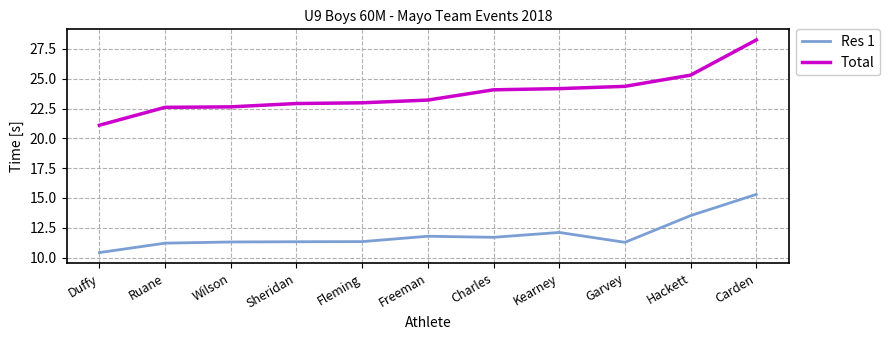

List the series in order of their peak value, highest first.

Total, Res 1